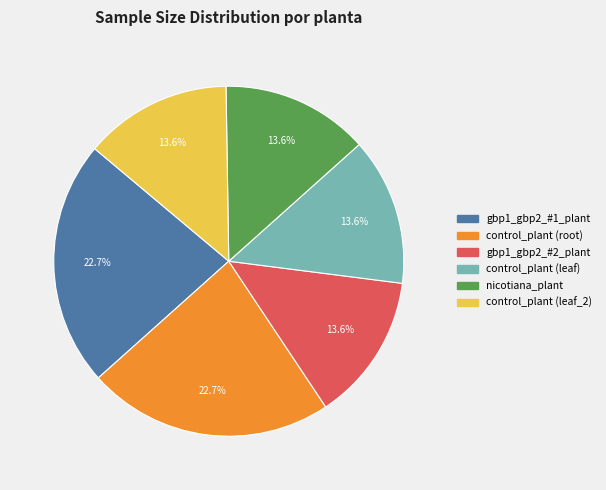

Approximately how many times larger is the value at gbp1_gbp2_#2_plant compared to control_plant (root)?

0.6